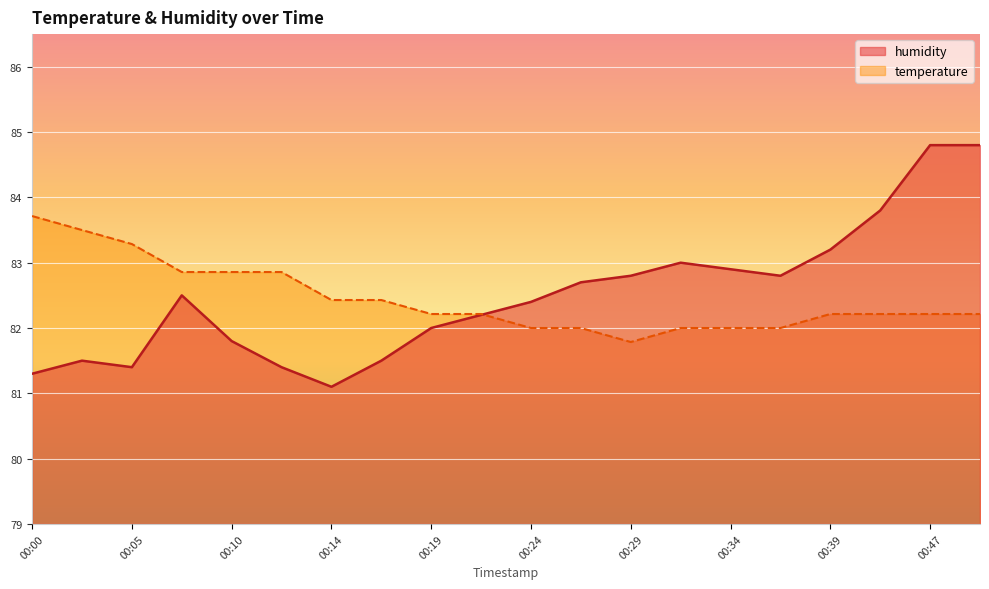

Between 00:14 and 00:19, which series saw the biggest shift?

humidity